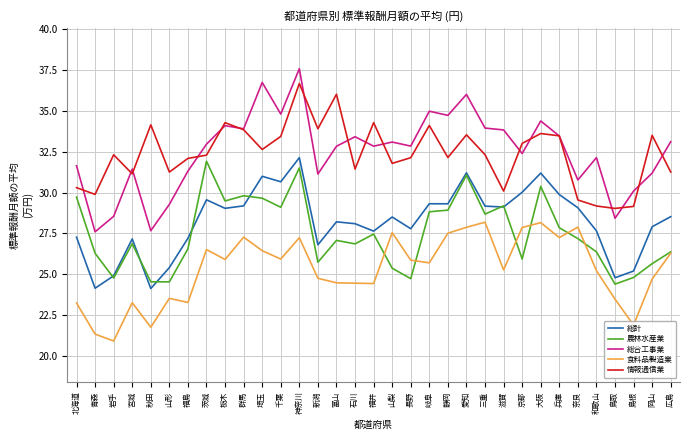

At which category is the sum across all series the highest?

神奈川